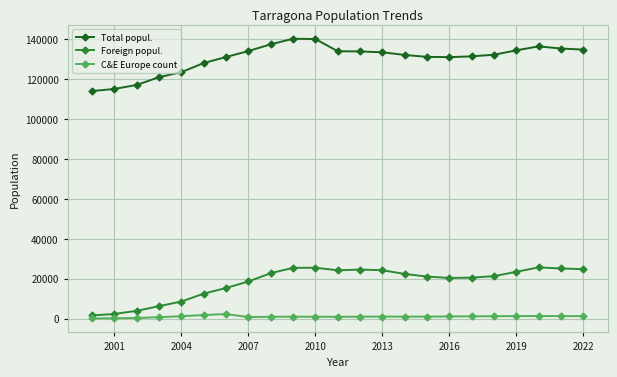

What is the maximum value shown in the chart?

140323